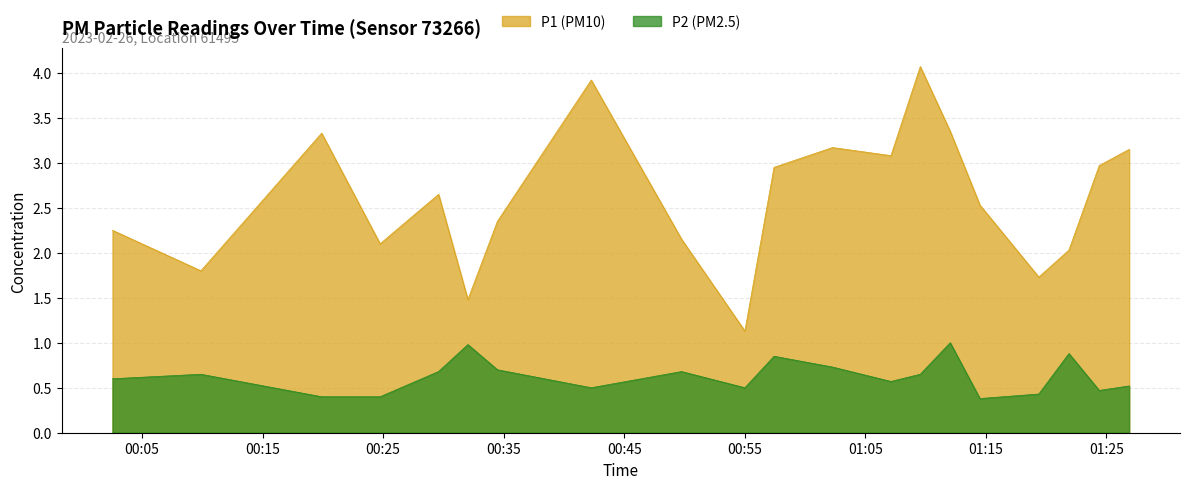

What is the label of the 8th point from the left?

03:30